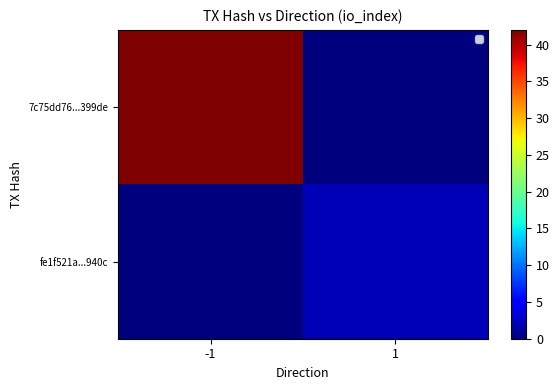

The value of fe1f521a...940c at -1 is 0. True or false?

True